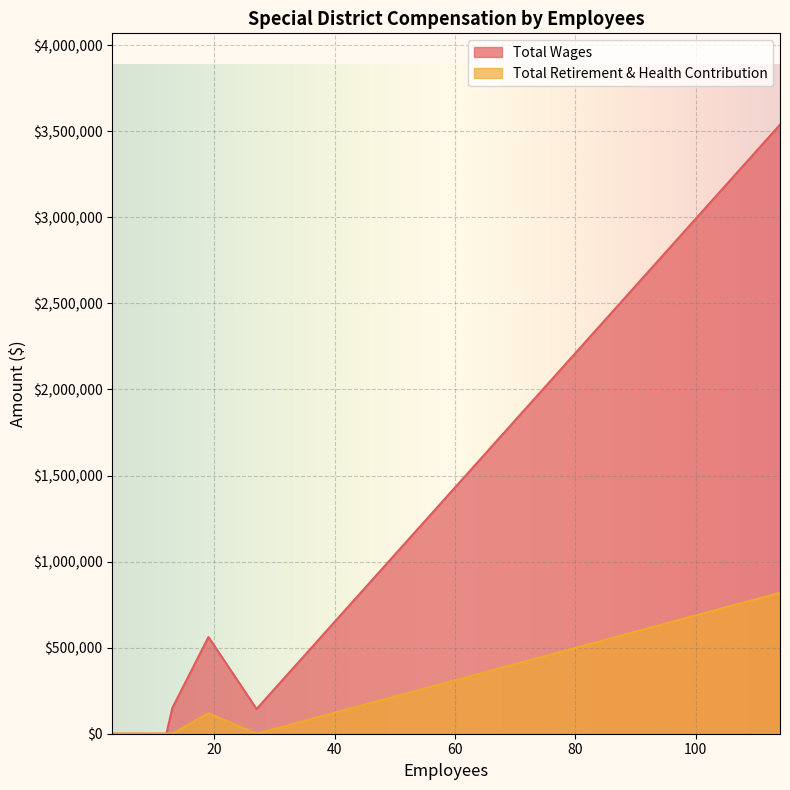

How many lines are shown in the chart?

2